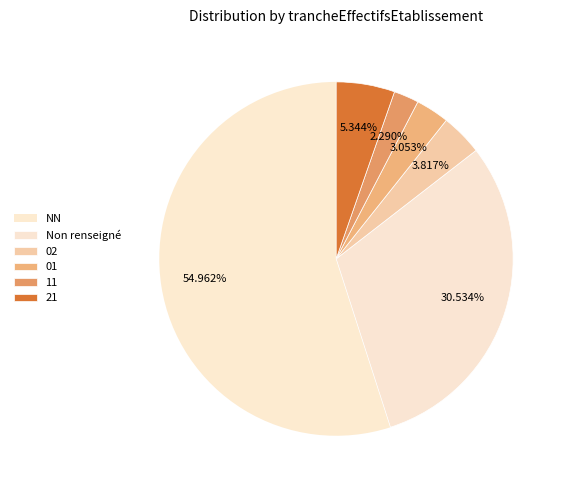

What percentage is the 02 slice, to the nearest percent?

4%